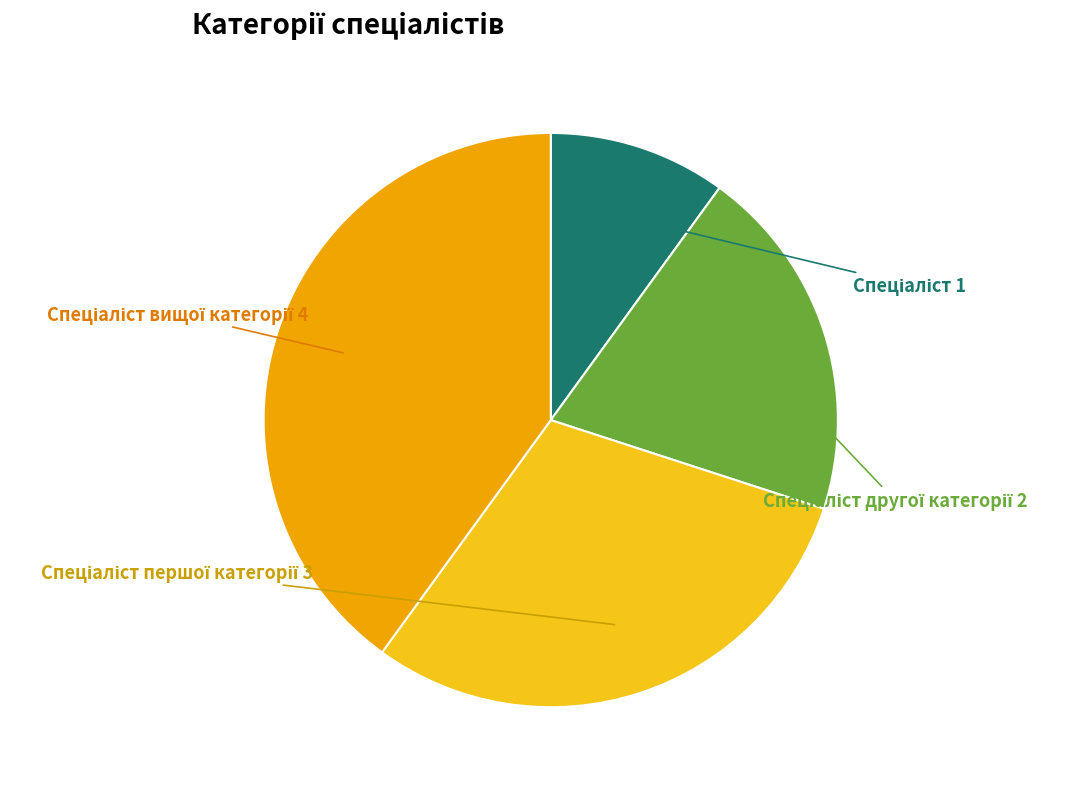

How many segments does this pie chart have?

4